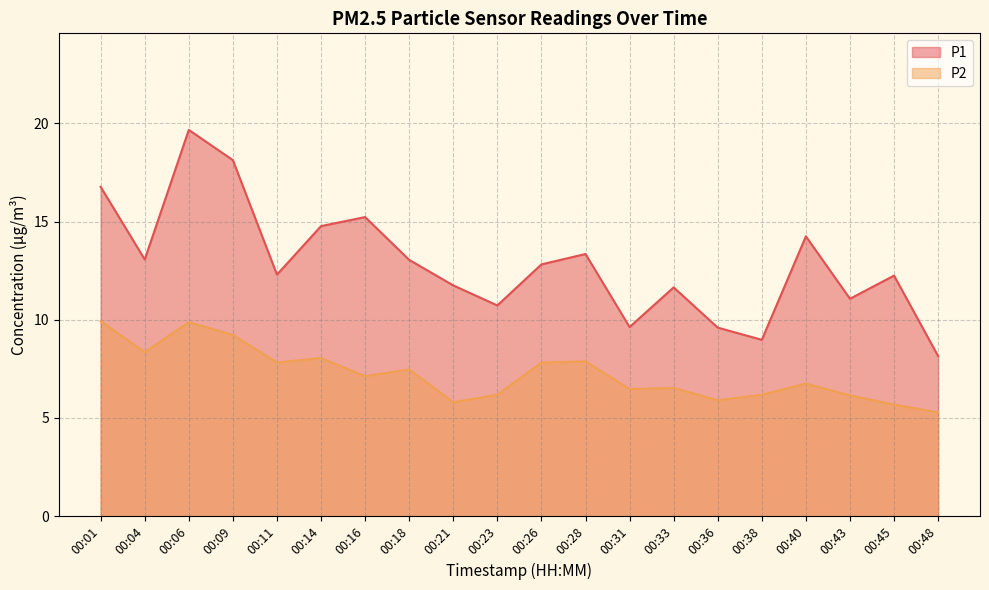

Where is the first local minimum for P2?

00:04